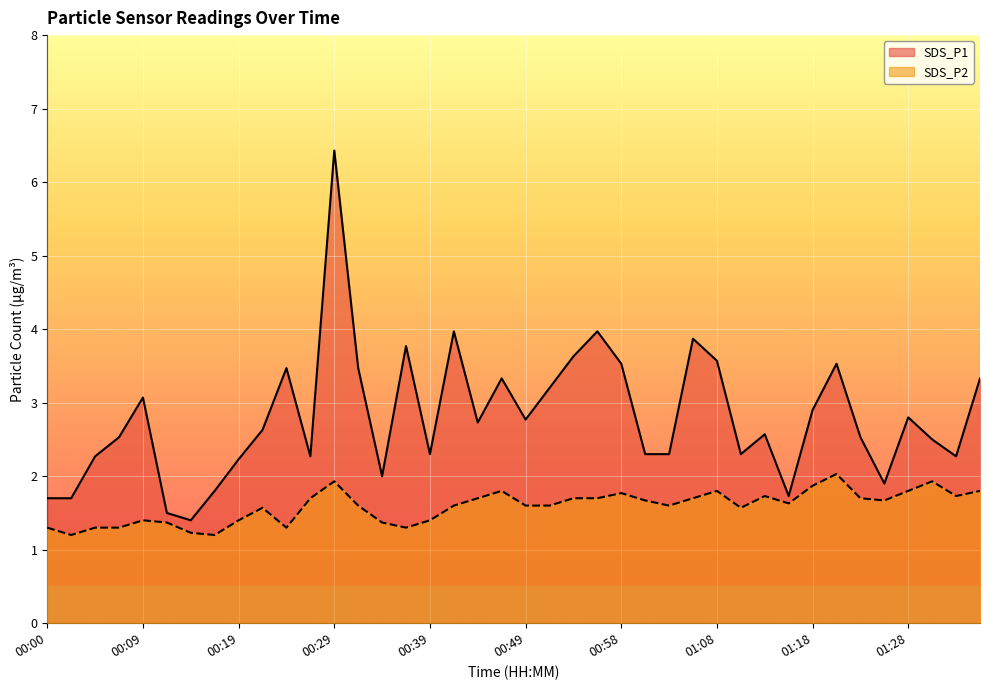

Reading left to right, transcribe all the data shown in this chart.

SDS_P1: 1.7	1.7	2.3	2.5	3.1	1.5	1.4	1.8	2.2	2.6	3.5	2.3	6.4	3.5	2.0	3.8	2.3	4.0	2.7	3.3	2.8	3.2	3.6	4.0	3.5	2.3	2.3	3.9	3.6	2.3	2.6	1.7	2.9	3.5	2.5	1.9	2.8	2.5	2.3	3.3
SDS_P2: 1.3	1.2	1.3	1.3	1.4	1.4	1.2	1.2	1.4	1.6	1.3	1.7	1.9	1.6	1.4	1.3	1.4	1.6	1.7	1.8	1.6	1.6	1.7	1.7	1.8	1.7	1.6	1.7	1.8	1.6	1.7	1.6	1.9	2.0	1.7	1.7	1.8	1.9	1.7	1.8